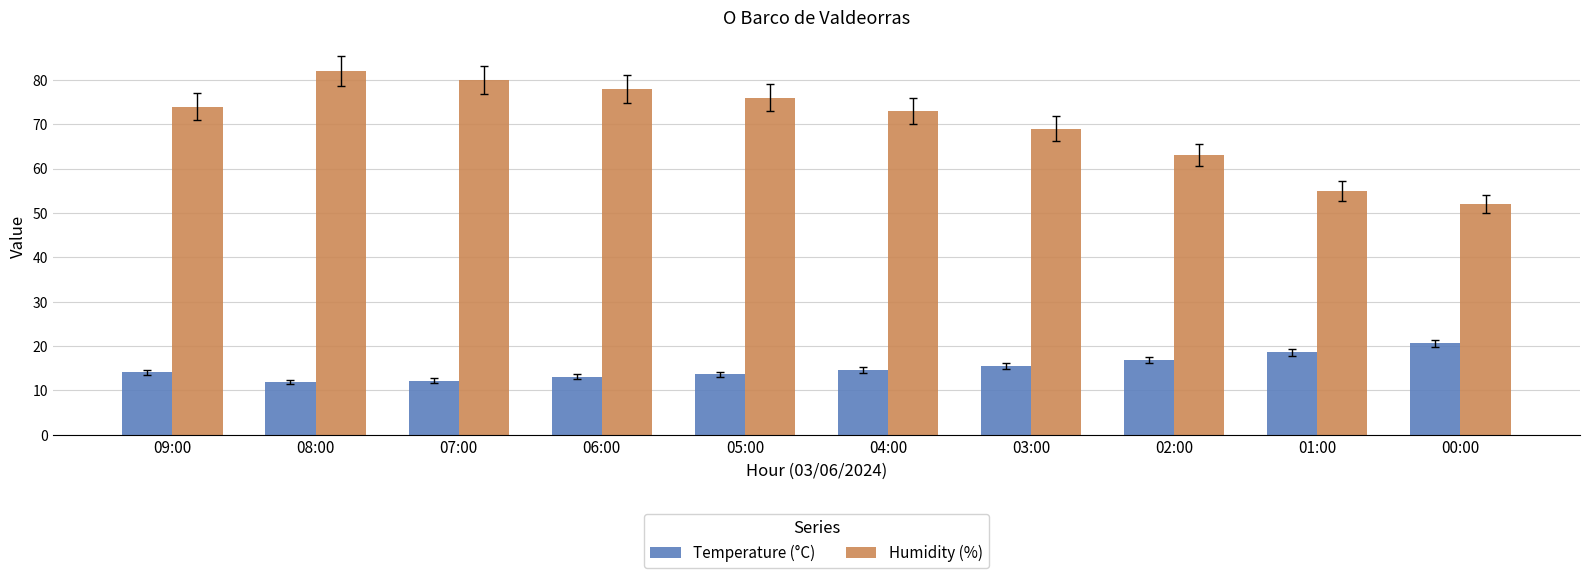

The value of Humidity (%) at 04:00 is 73.0. True or false?

True